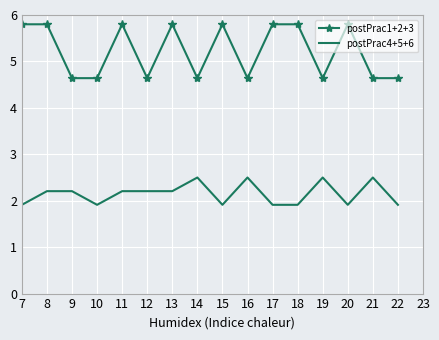

True or false: postPrac1+2+3 has more than 0 interior local peaks.

True